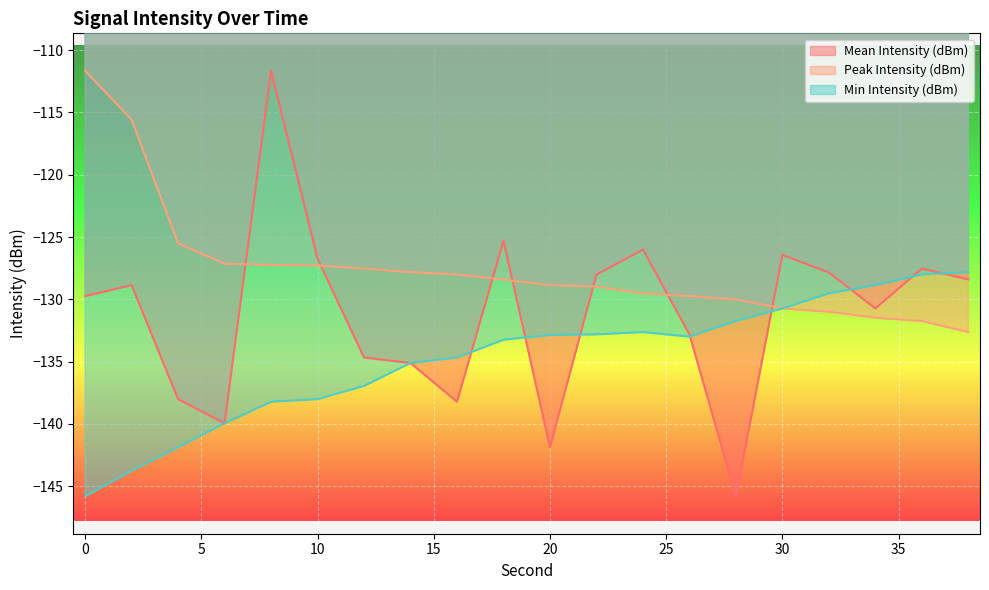

Reading left to right, extract all data points from this chart.

Mean Intensity (dBm): 0=-129.7	2=-128.9	4=-138.0	6=-139.9	8=-111.7	10=-126.7	12=-134.7	14=-135.1	16=-138.2	18=-125.3	20=-141.9	22=-128.0	24=-126.0	26=-132.8	28=-145.8	30=-126.4	32=-127.8	34=-130.7	36=-127.5	38=-128.4
Peak Intensity (dBm): 0=-111.7	2=-115.6	4=-125.5	6=-127.1	8=-127.2	10=-127.3	12=-127.5	14=-127.8	16=-128.0	18=-128.4	20=-128.9	22=-129.0	24=-129.5	26=-129.7	28=-130.0	30=-130.7	32=-131.0	34=-131.5	36=-131.7	38=-132.6
Min Intensity (dBm): 0=-145.8	2=-143.8	4=-141.9	6=-139.9	8=-138.2	10=-138.0	12=-136.9	14=-135.1	16=-134.7	18=-133.2	20=-132.9	22=-132.8	24=-132.6	26=-133.0	28=-131.7	30=-130.7	32=-129.5	34=-128.9	36=-128.0	38=-127.8